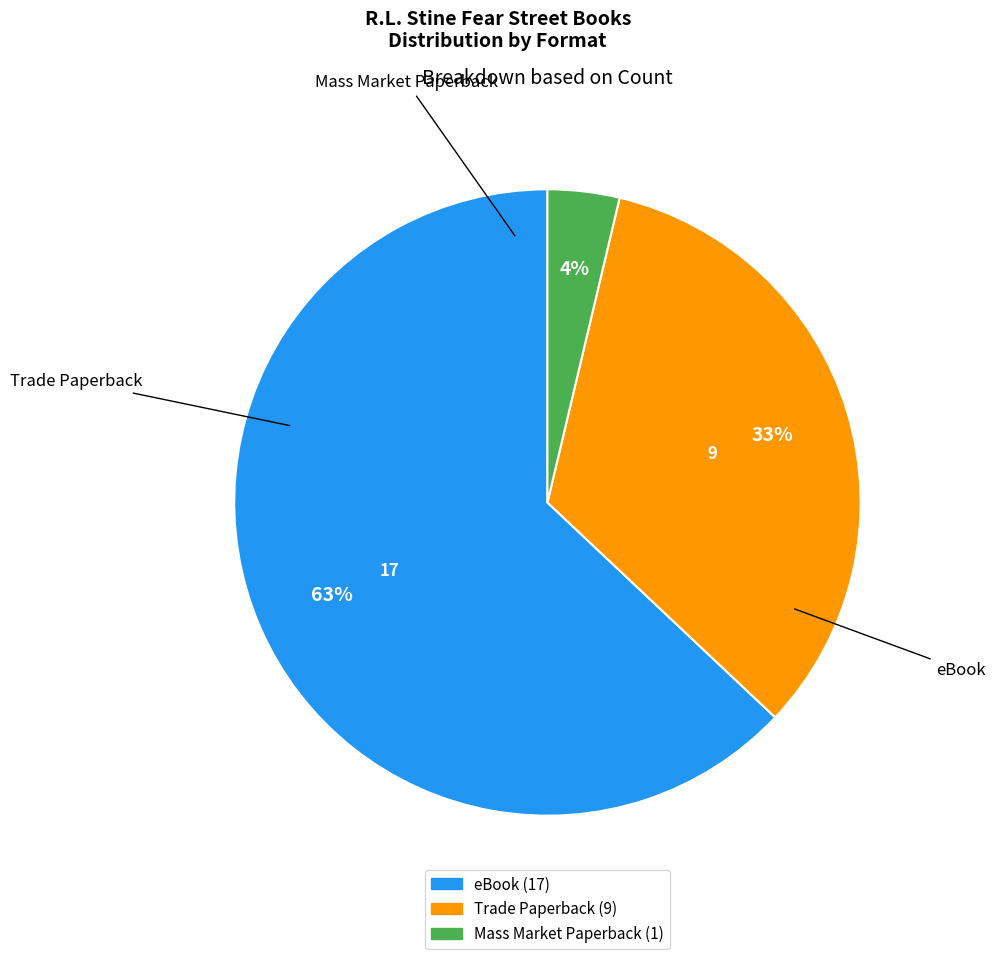

To the nearest percent, what is the difference between the Mass Market Paperback and eBook slice percentages?

59%